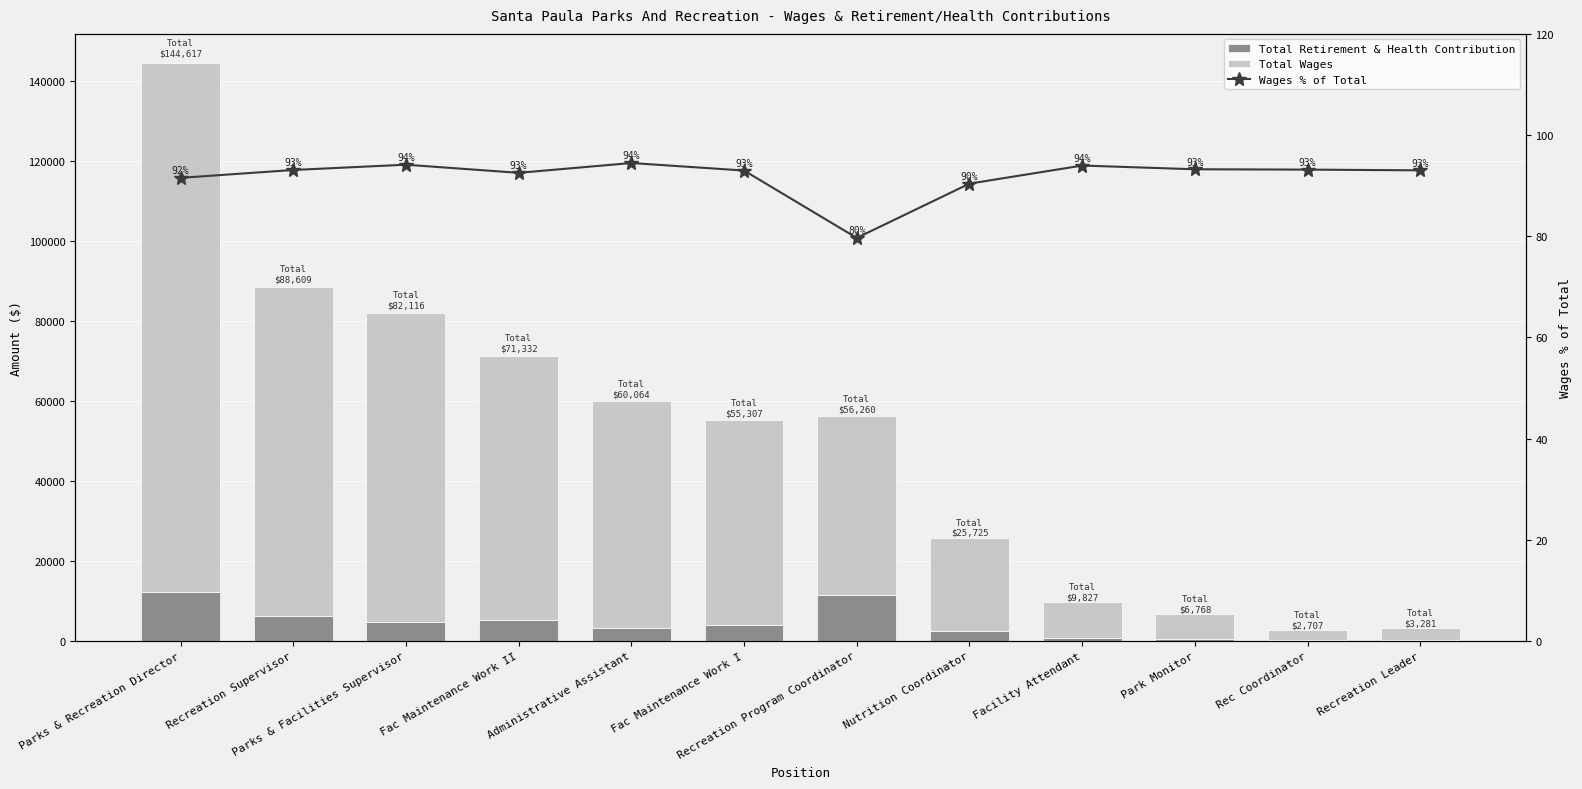

What is the label of the 10th bar from the left?

Park Monitor